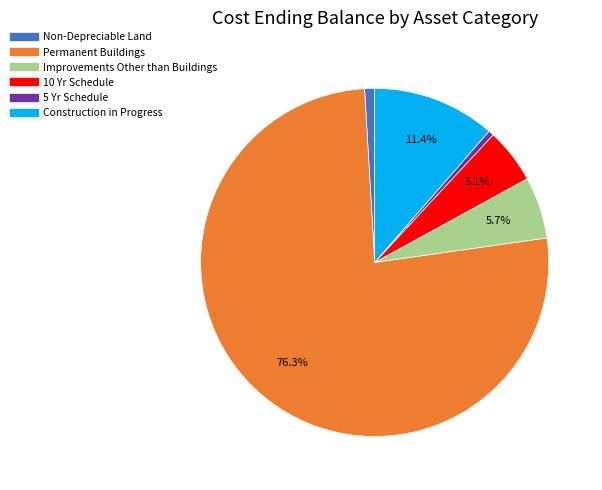

To the nearest percent, what is the difference between the Construction in Progress and Permanent Buildings slice percentages?

65%